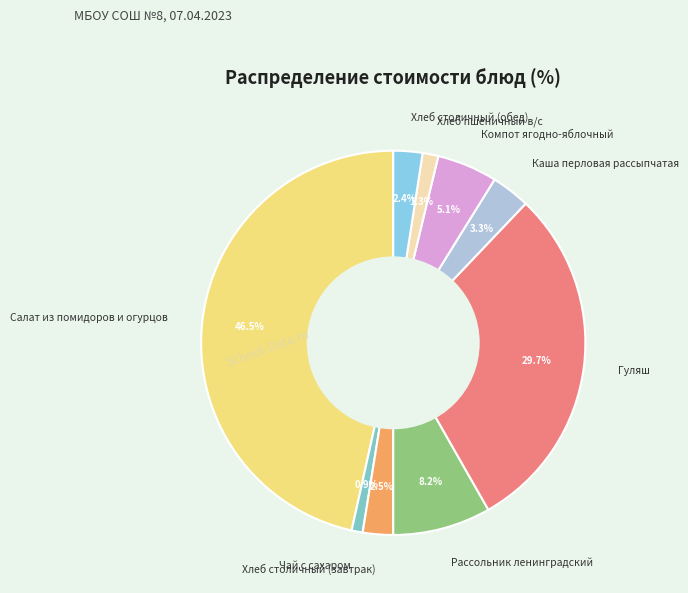

Is it true that Рассольник ленинградский is 8% of the pie?

True